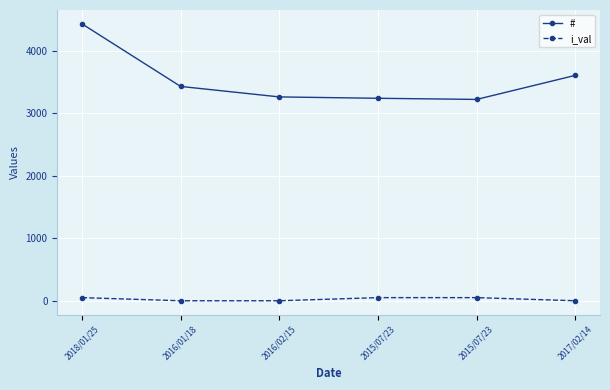

Reading left to right, list all the values displayed in this chart.

#: 4434	3432	3264	3242	3224	3609
i_val: 50	0	0	50	50	0